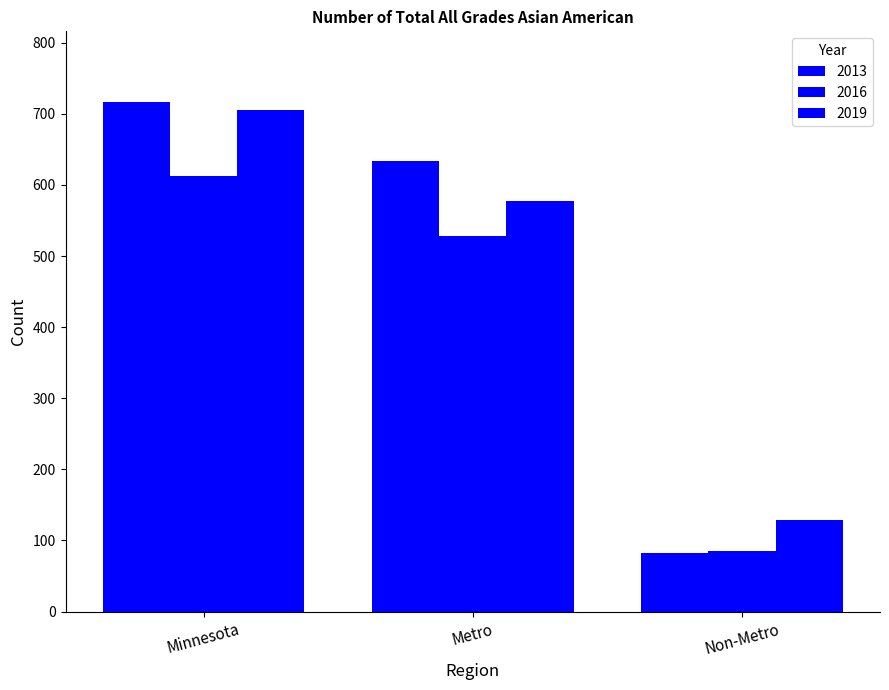

Is it true that 2013 equals 296 at Metro?

False